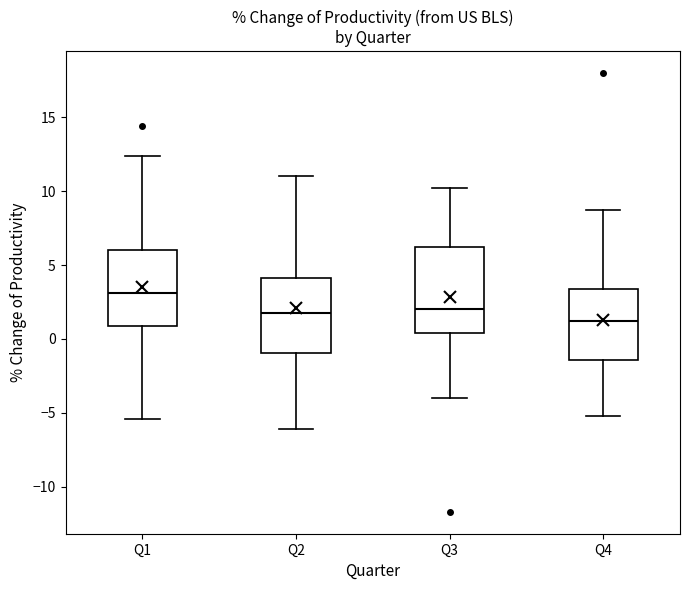

Reading left to right, read every box against the y-axis: the position of its median line, the range the box covers, and the ends of its whiskers. The values are not printed on the chart, so give them approximately, as read against the axis.

Q1: median 3.0, box 1.0 to 6.0, whiskers -5.5 to 12.5
Q2: median 2.0, box -1.0 to 4.0, whiskers -6.0 to 11.0
Q3: median 2.0, box 0.5 to 6.5, whiskers -4.0 to 10.0
Q4: median 1.0, box -1.5 to 3.5, whiskers -5.0 to 8.5